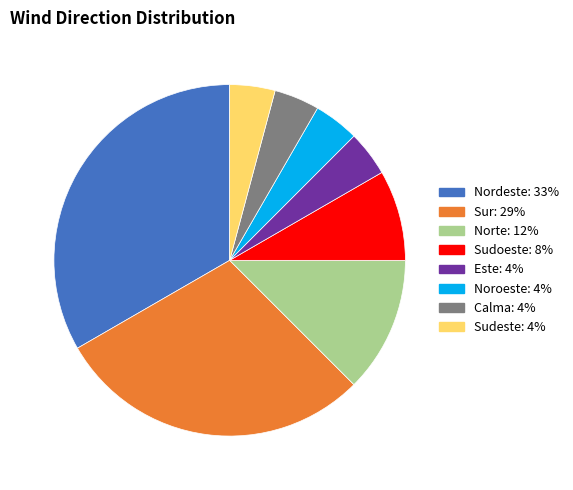

Approximately how many times larger is the value at Norte compared to Sur?

0.4